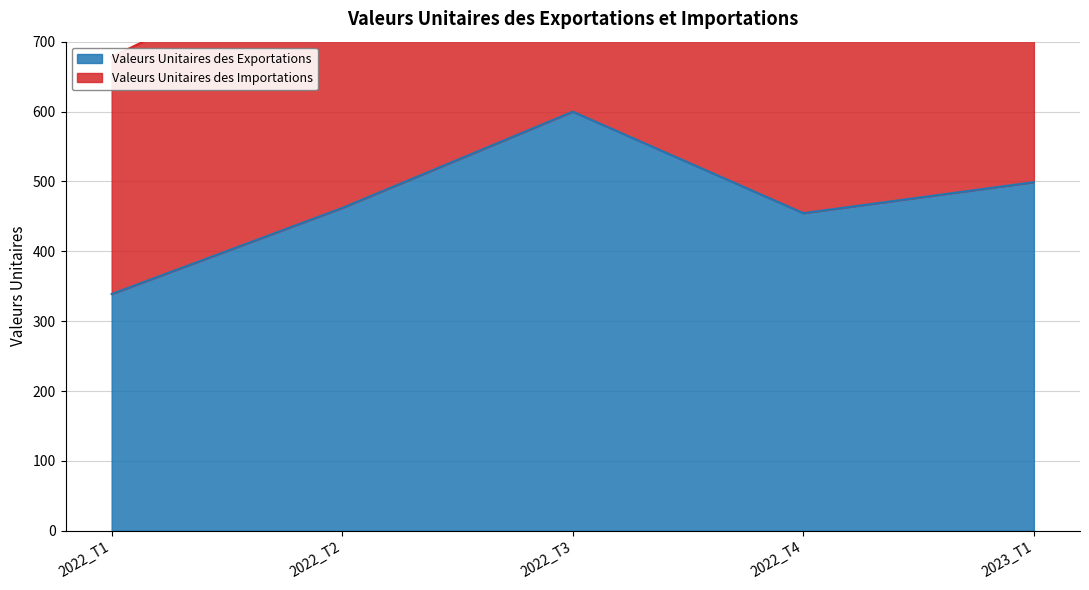

Rank the categories by value from lowest to highest.

2022_T1, 2022_T4, 2022_T2, 2023_T1, 2022_T3